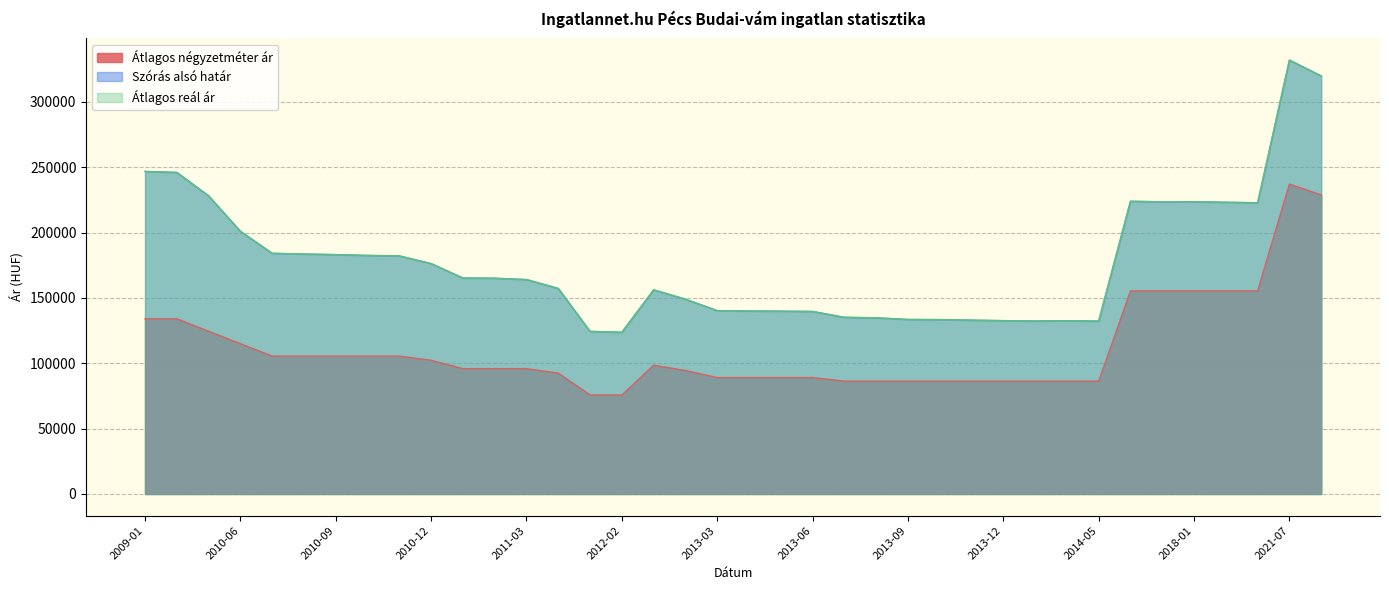

At which label is Szórás alsó határ closest to 227884?

2009-03